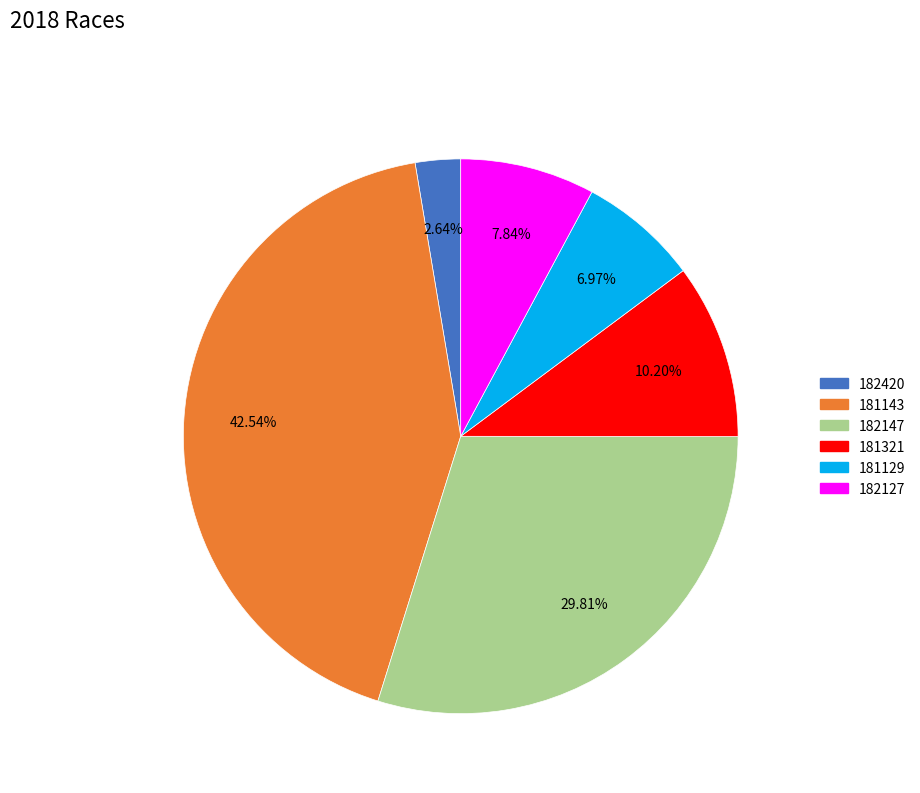

Is there any slice that represents more than half of the pie?

No